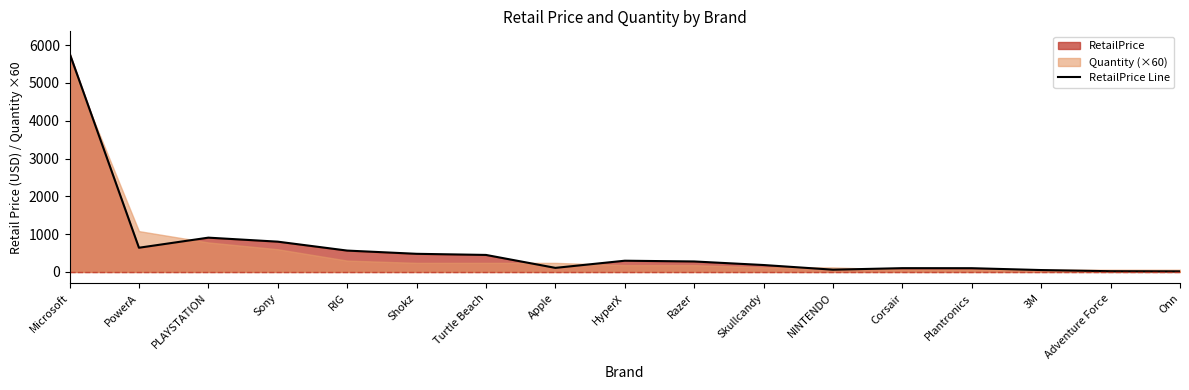

True or false: the data has more than 2 interior local peaks.

True